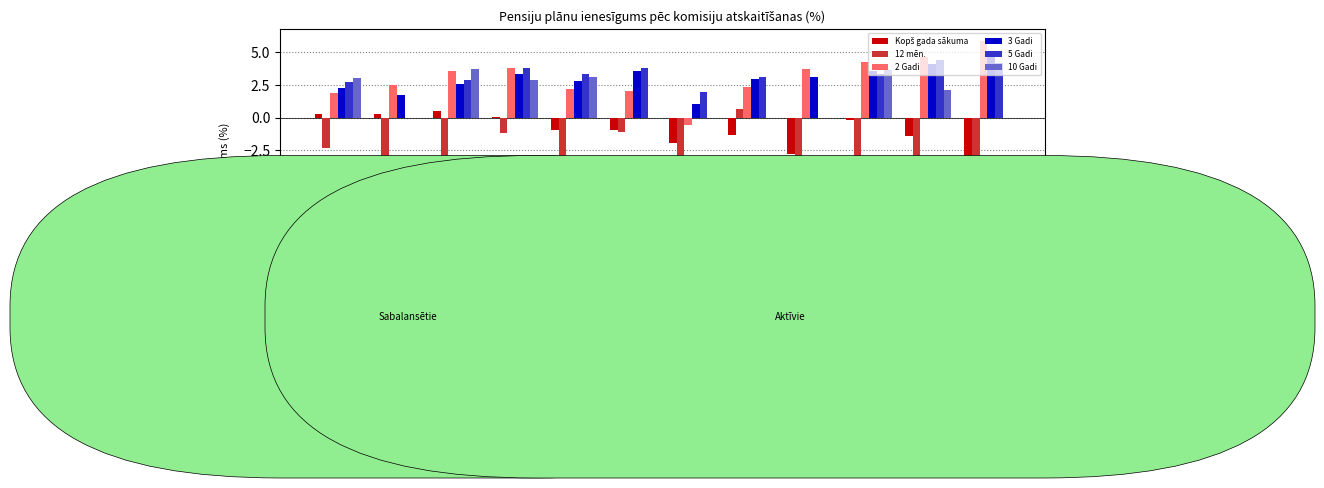

Reading left to right, what are all the values shown in this chart?

Kopš gada sākuma: 0.3	0.2	0.5	0.0	-0.9	-0.9	-1.9	-1.3	-2.8	-0.2	-1.4	-4.5
12 mēn.: -2.3	-4.1	-2.9	-1.2	-3.7	-1.1	-5.2	0.7	-9.8	-4.5	-4.7	-12.6
2 Gadi: 1.9	2.5	3.6	3.8	2.2	2.0	-0.5	2.3	3.7	4.3	4.6	5.8
3 Gadi: 2.3	1.7	2.6	3.3	2.8	3.5	1.0	3.0	3.1	3.5	4.1	4.8
5 Gadi: 2.7	0.0	2.9	3.8	3.4	3.8	2.0	3.1	0.0	3.3	4.4	4.2
10 Gadi: 3.0	0.0	3.7	2.8	3.1	0.0	0.0	0.0	0.0	3.6	2.1	0.0